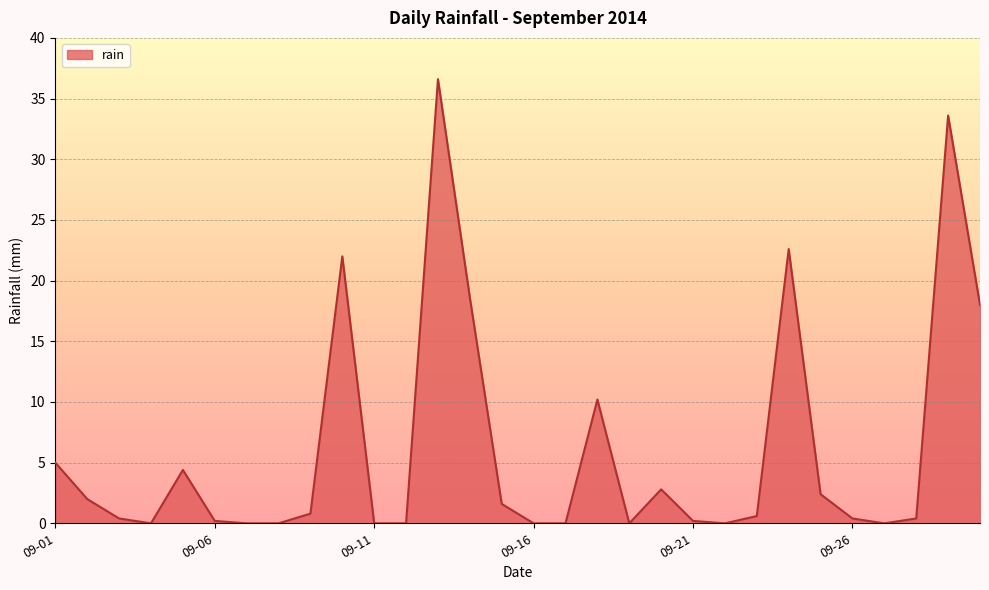

Reading left to right, list all the values displayed in this chart.

5.0	2.0	0.4	0.0	4.4	0.2	0.0	0.0	0.8	22.0	0.0	0.0	36.6	18.6	1.6	0.0	0.0	10.2	0.0	2.8	0.2	0.0	0.6	22.6	2.4	0.4	0.0	0.4	33.6	18.0